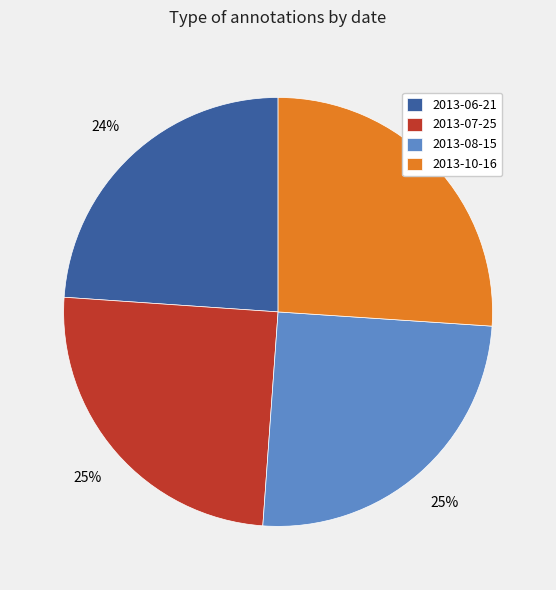

Do 2013-07-25 and 2013-06-21 together represent more than half of the pie?

No